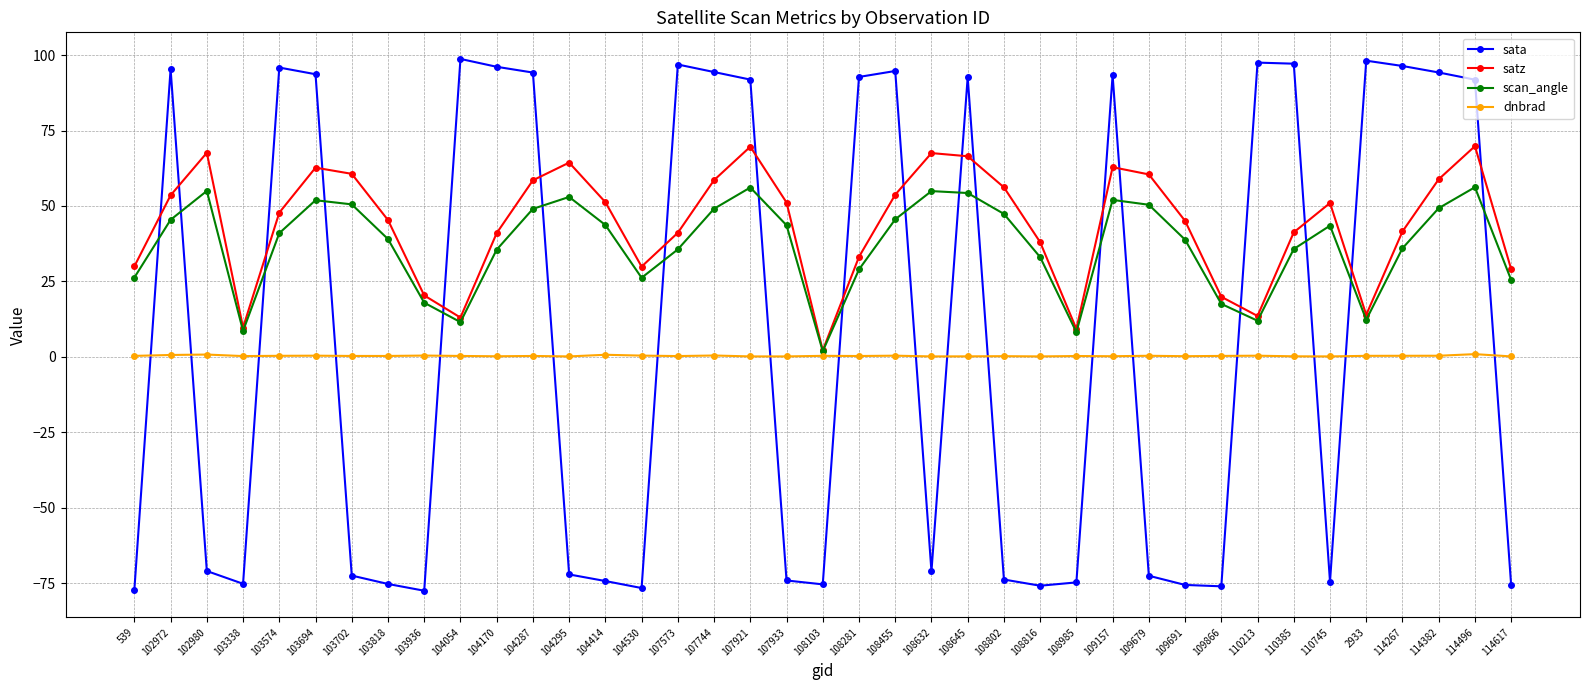

Where is the first local maximum for scan_angle?

102980